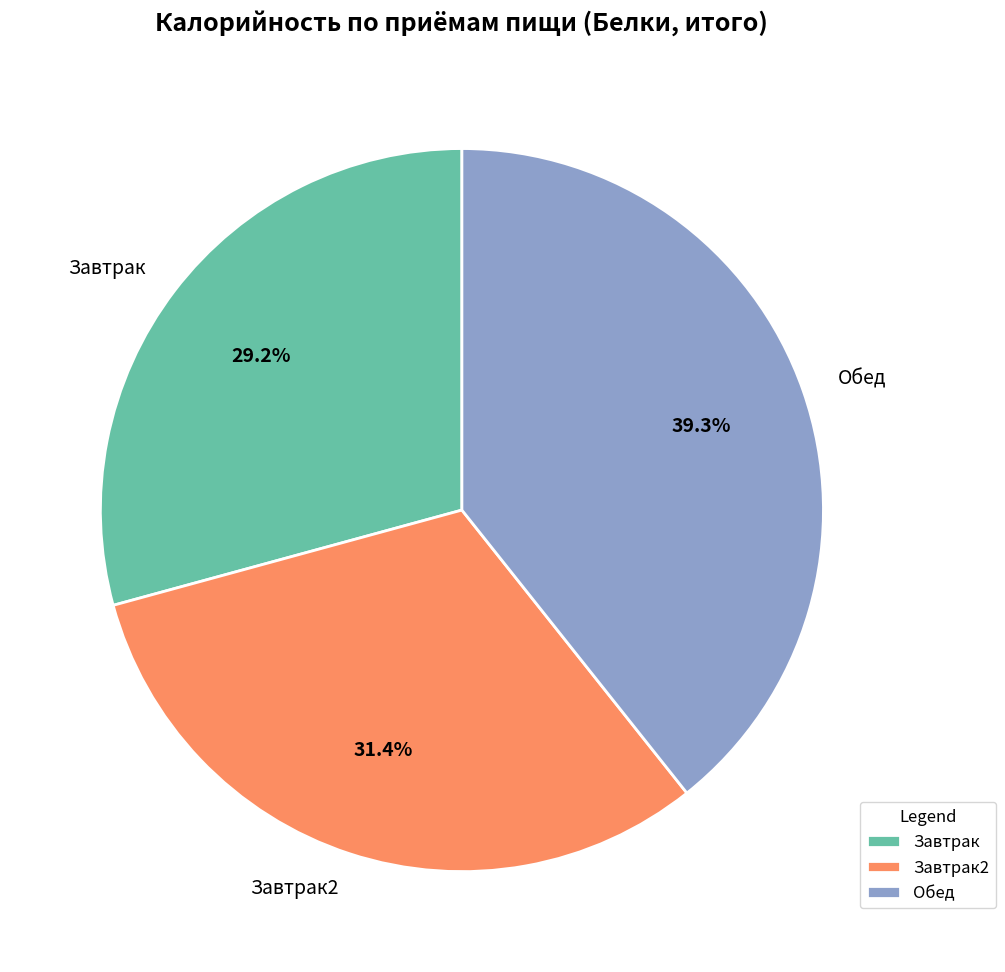

Does Обед represent more than half of the total?

No